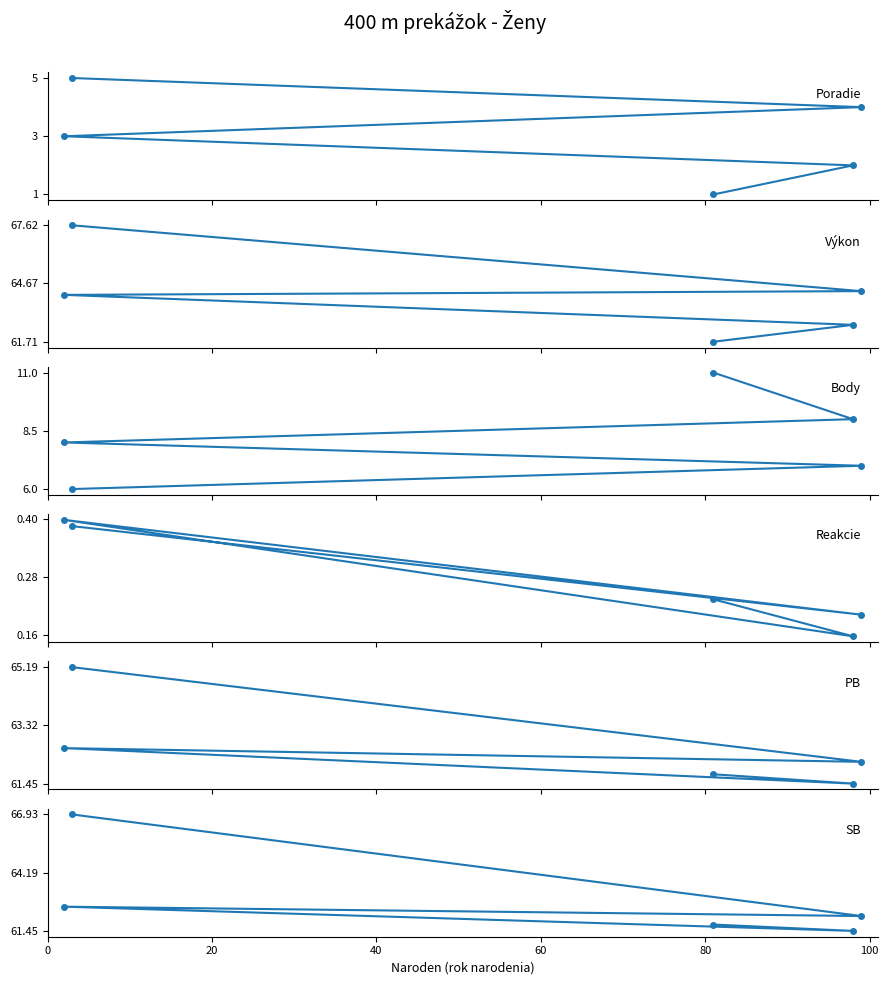

What are all the series names shown in the legend?

Poradie, Výkon, Body, Reakcie, PB, SB